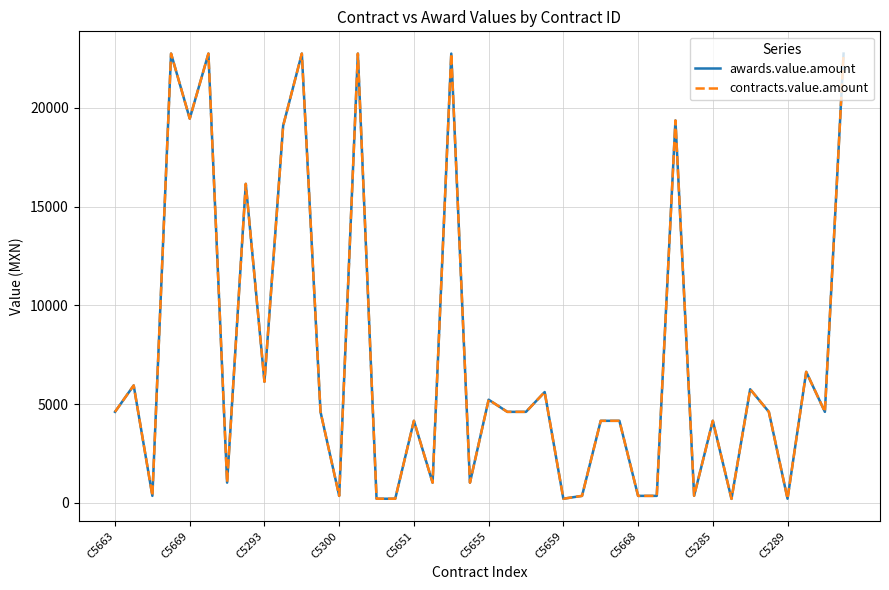

Does the chart have visible grid lines?

Yes